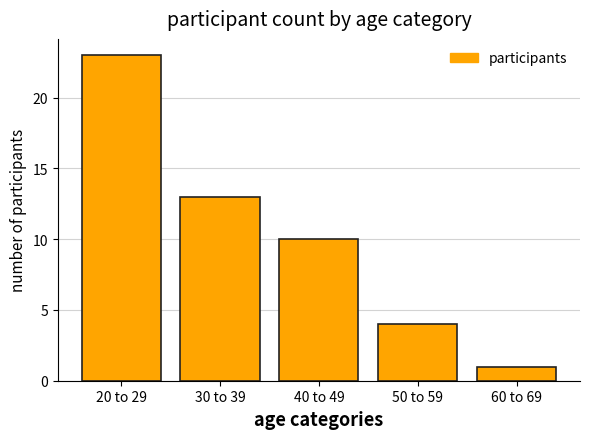

List the labels in order of value, largest first.

20 to 29, 30 to 39, 40 to 49, 50 to 59, 60 to 69